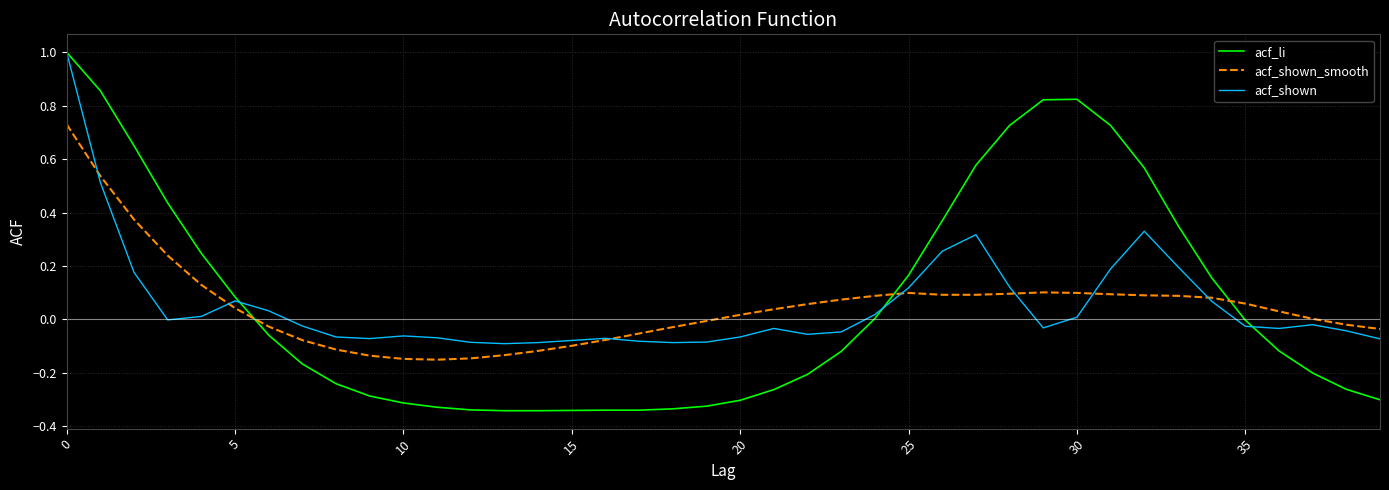

True or false: acf_shown_smooth and acf_li cross at least once.

True